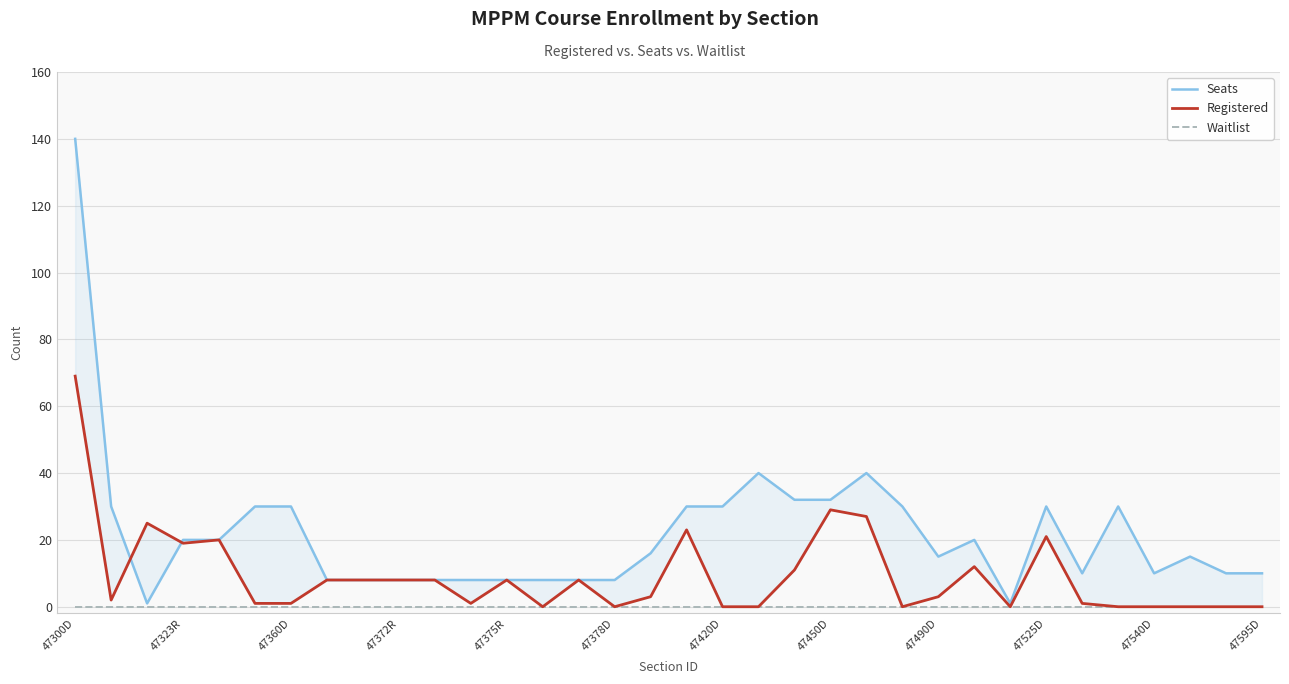

What is the greatest value displayed?

140